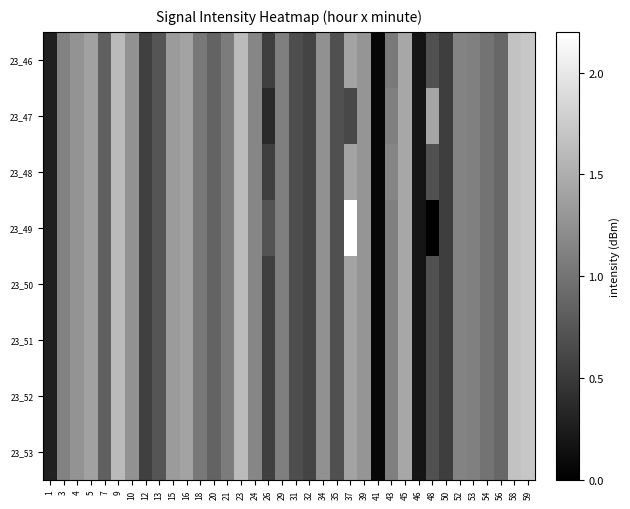

Which has a higher value, 24 or 3?

24